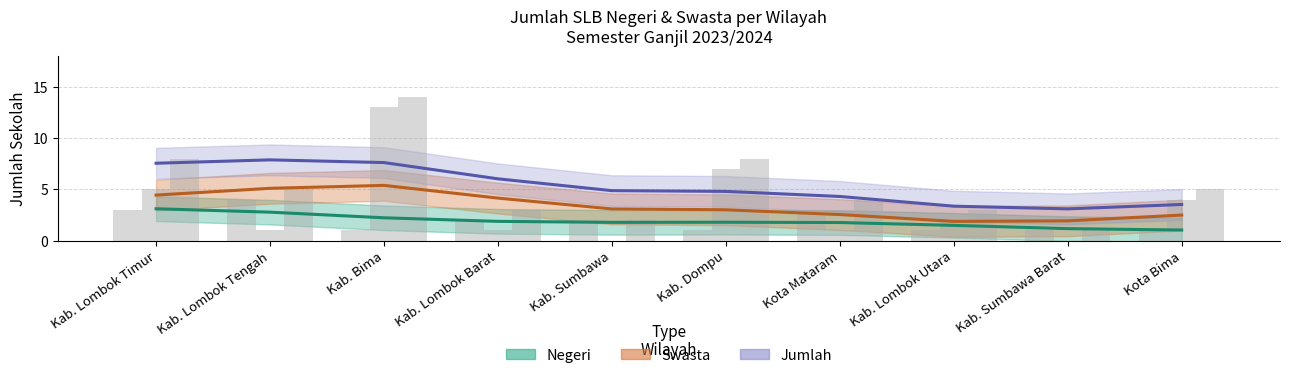

Rank the series at Kota Bima from lowest to highest value.

Negeri, Swasta, Jumlah